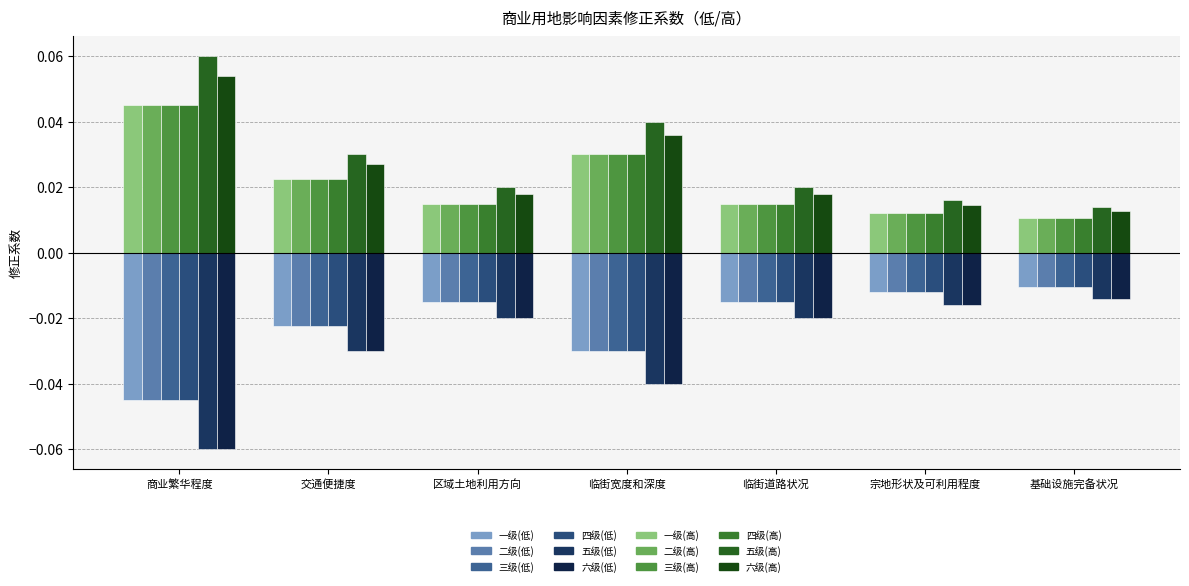

Which label corresponds to the smallest value in the chart?

商业繁华程度